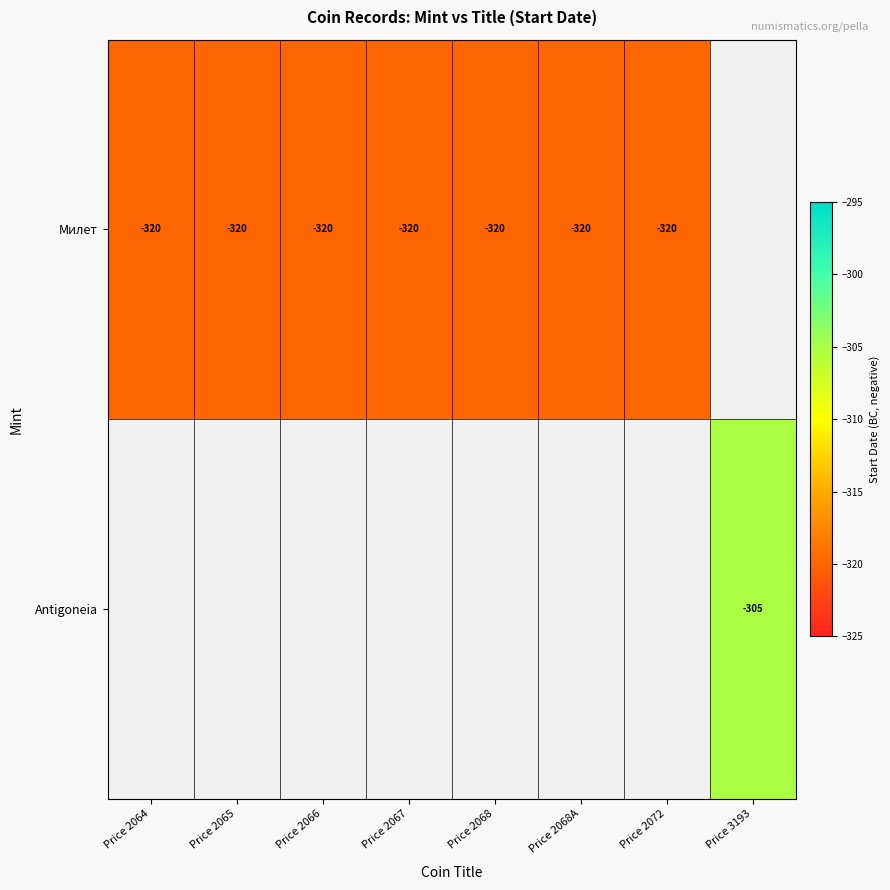

Which label corresponds to the smallest value in the chart?

Price 2064